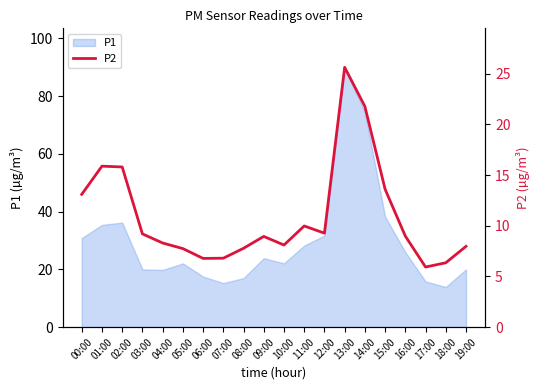

What is the maximum value shown in the chart?

25.6